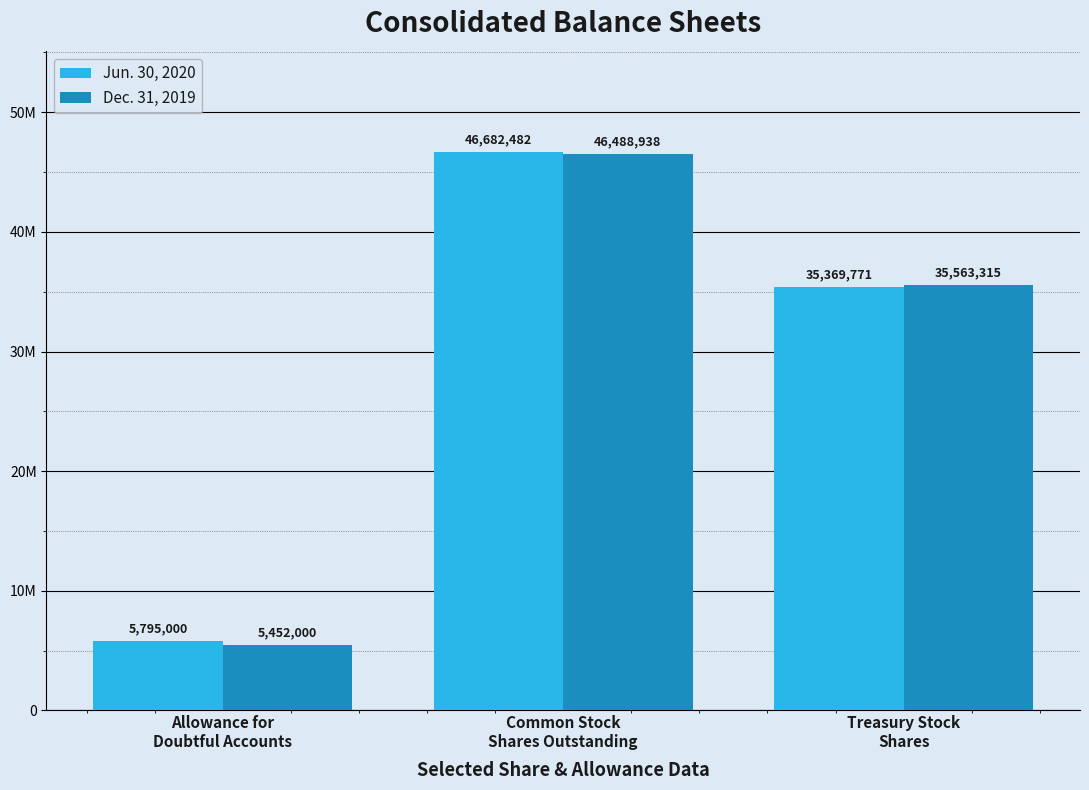

What are all the series names shown in the legend?

Jun. 30, 2020, Dec. 31, 2019